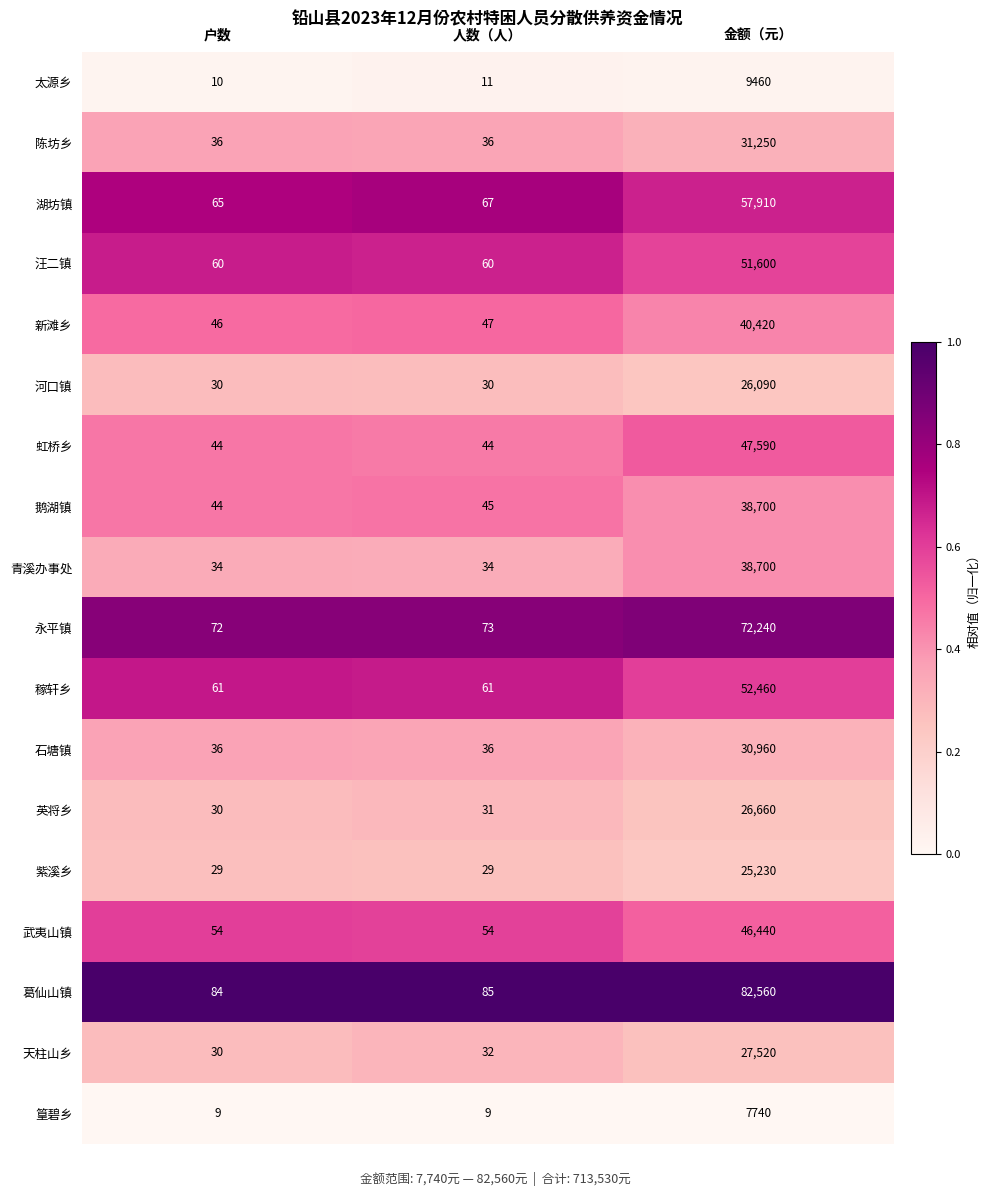

What is the approximate value of 虹桥乡 at 人数（人）, to the nearest 50?

50